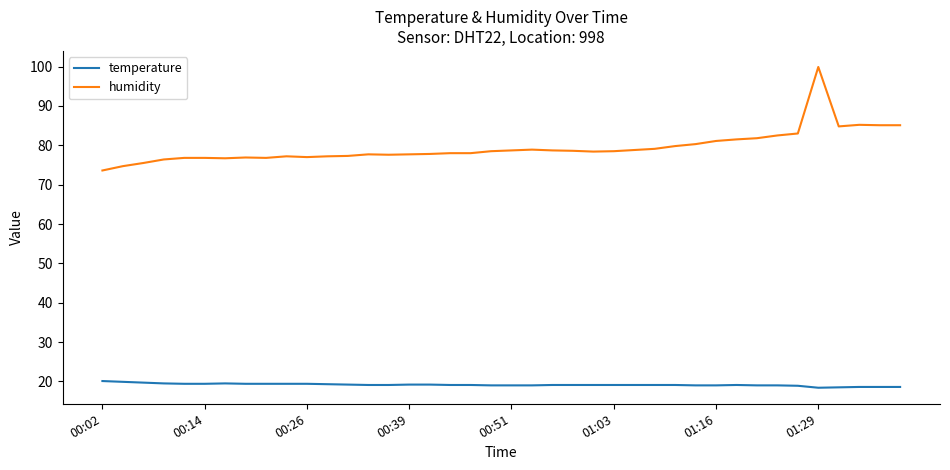

List the series in order of their overall mean, lowest first.

temperature, humidity